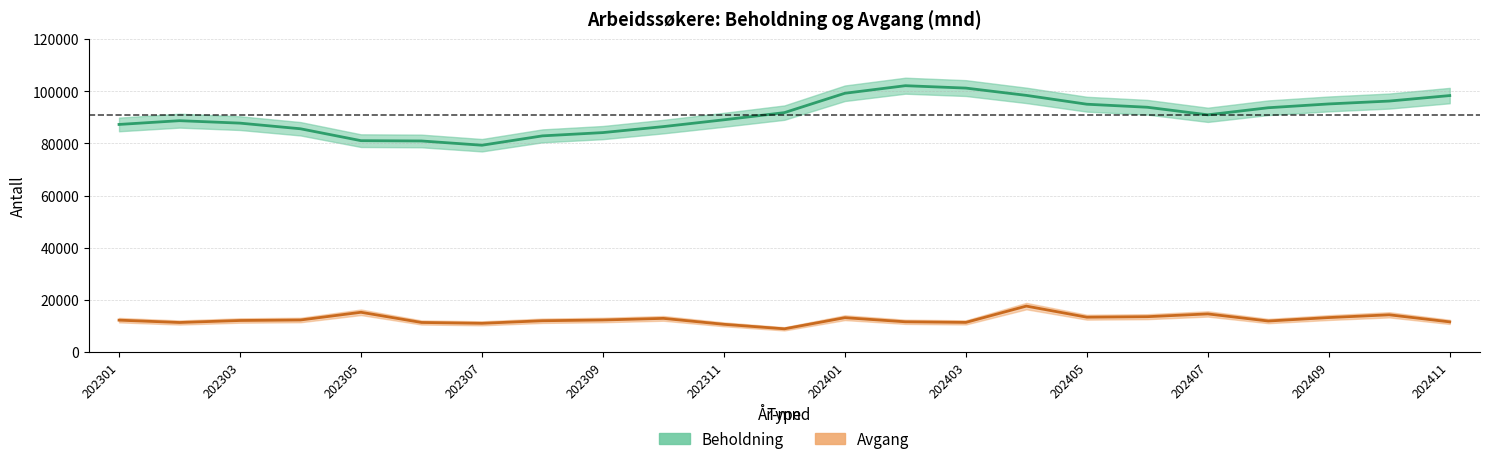

Where is Beholdning nearest to the value 90700?

202407